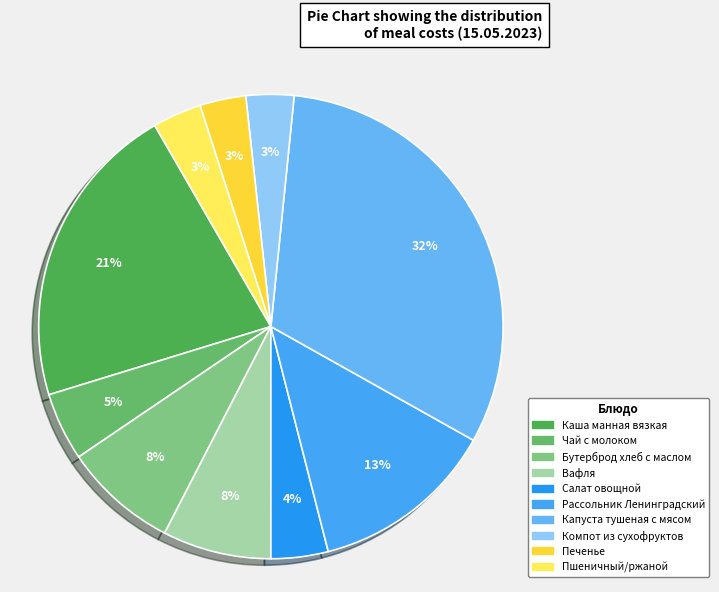

Is it true that Капуста тушеная с мясом is 32% of the pie?

True